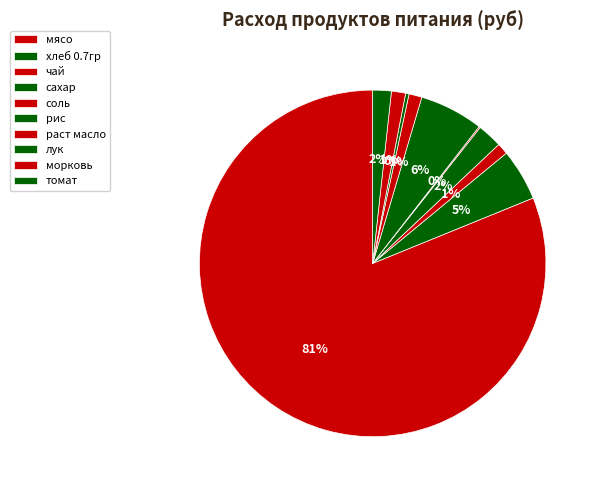

Count the number of slices in the pie.

10